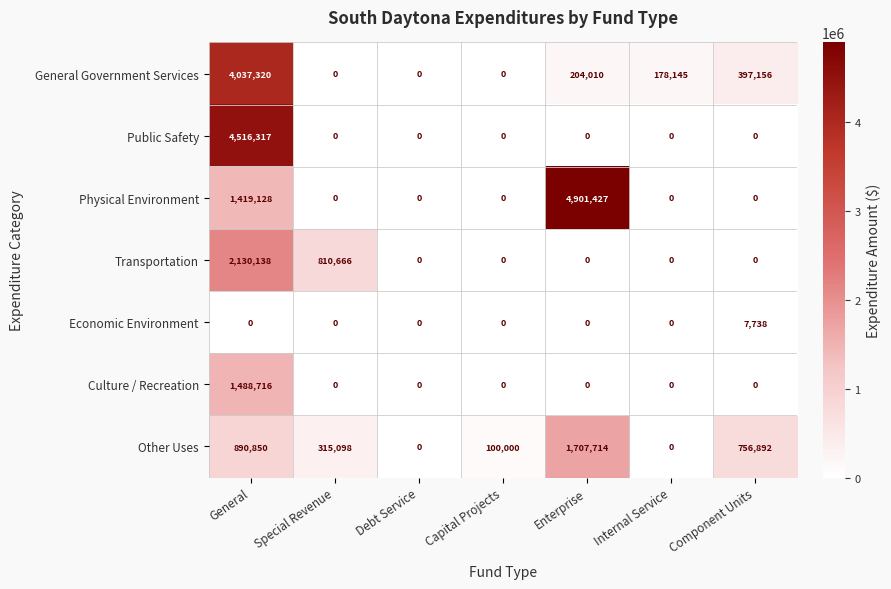

What is the sum of all Physical Environment values?

6320555